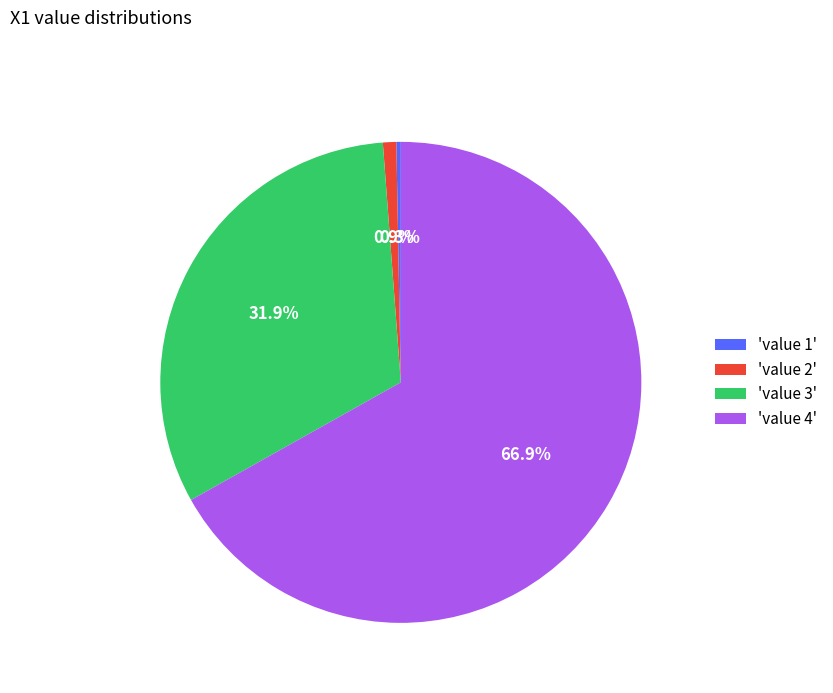

Which category has the biggest portion of the pie?

'value 4'